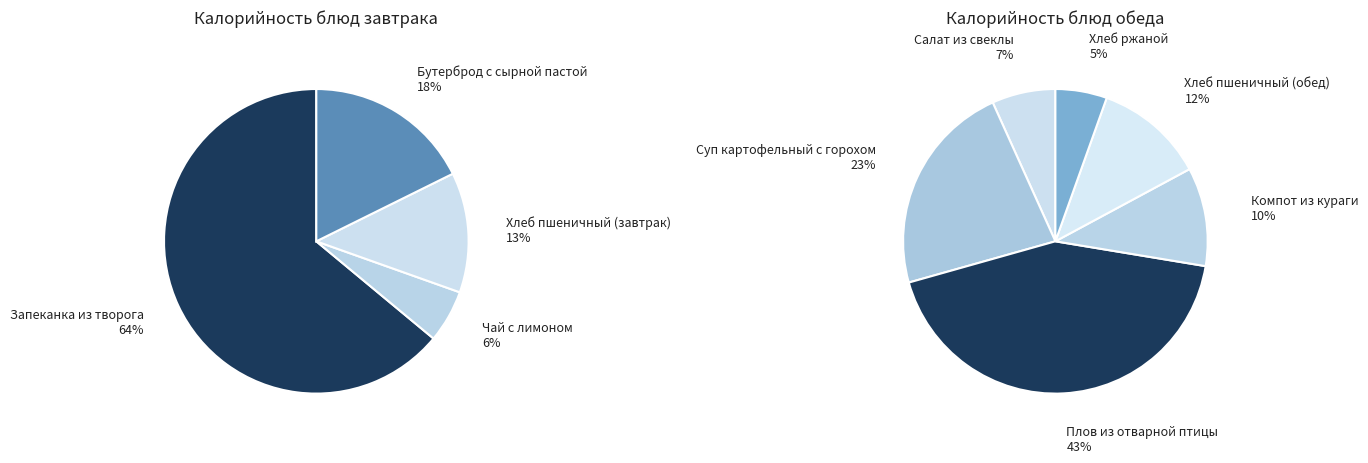

Is it true that Запеканка из творога is 42% of the pie?

False